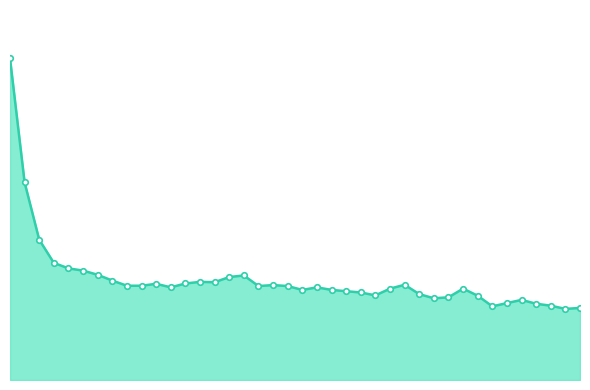

At which category does the chart reach its minimum across all series?

38